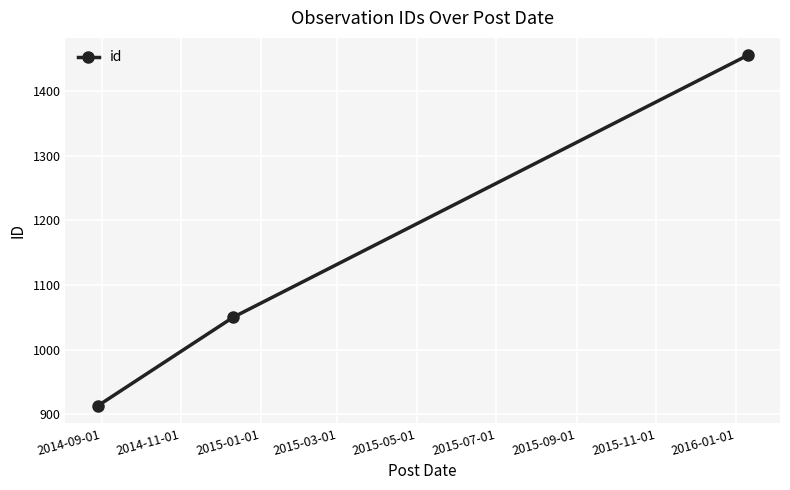

Is this an area chart (filled region under the line)?

No